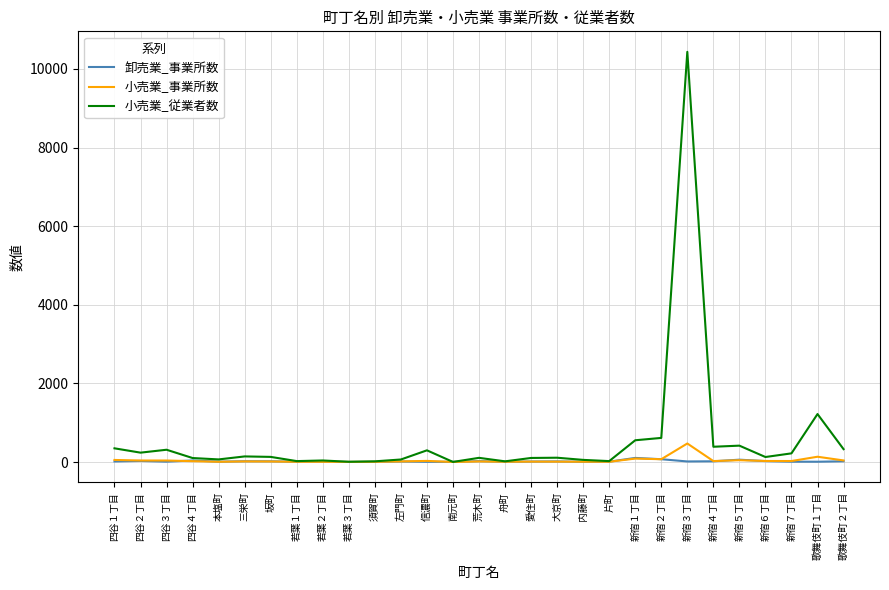

True or false: 卸売業_事業所数 has a value of 7 at 若葉１丁目.

True